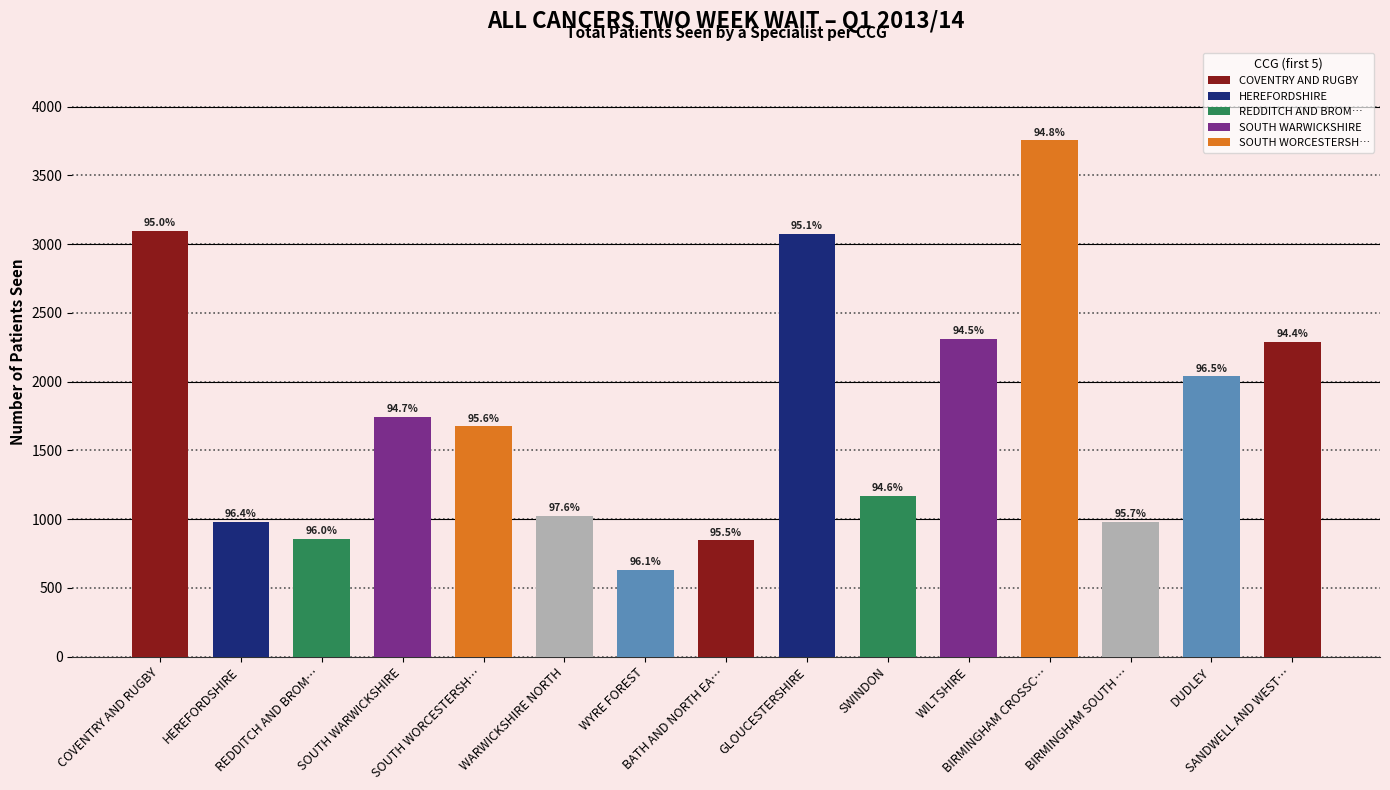

What is the average value?

1764